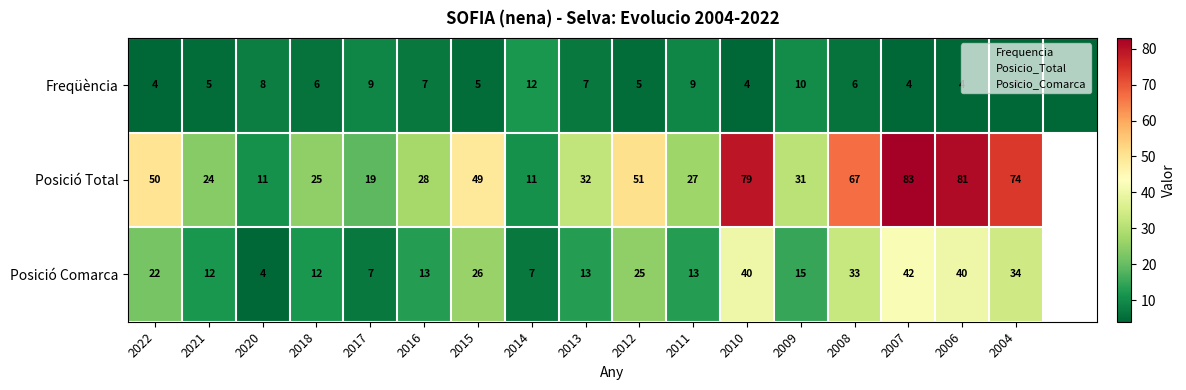

Which category has the highest value across all series?

2007